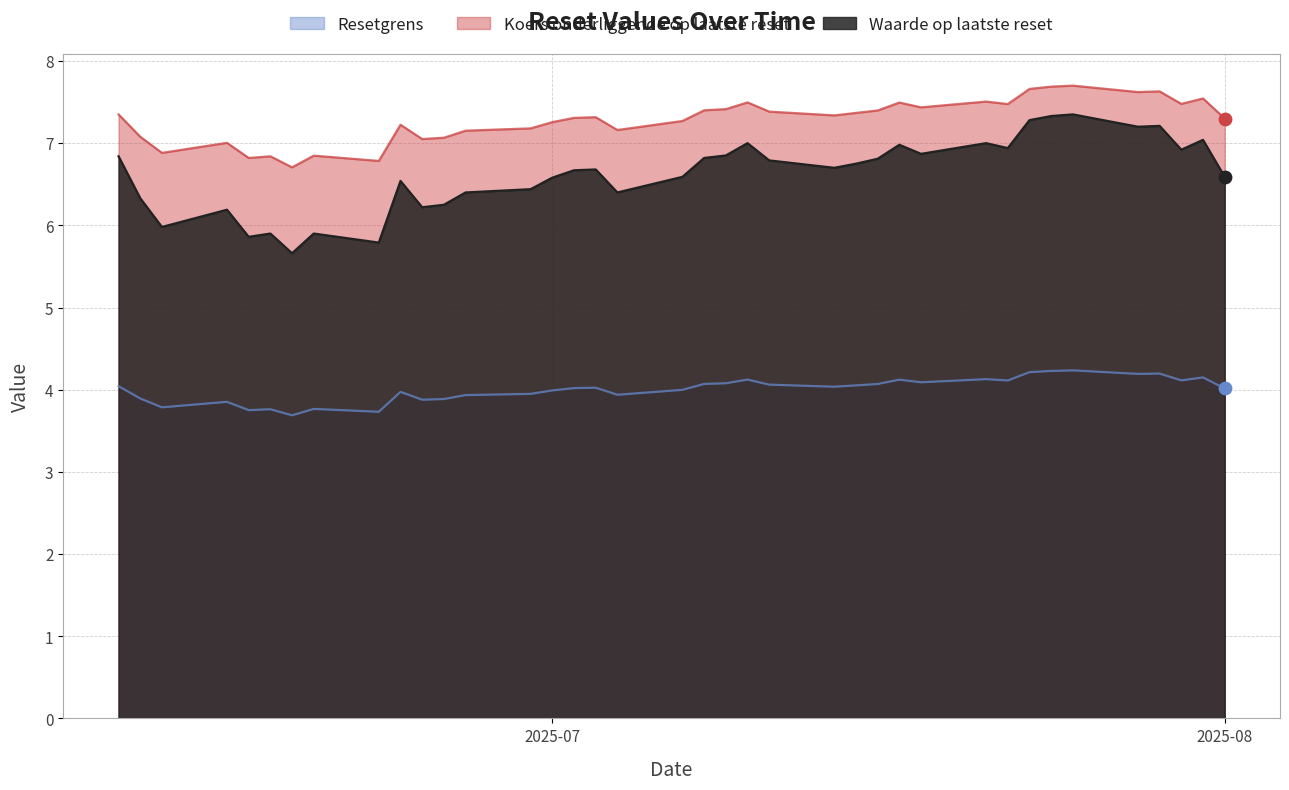

Is the value of Koers onderliggende op laatste reset at 2025-07-31 greater than the value of Resetgrens at 2025-06-12?

Yes